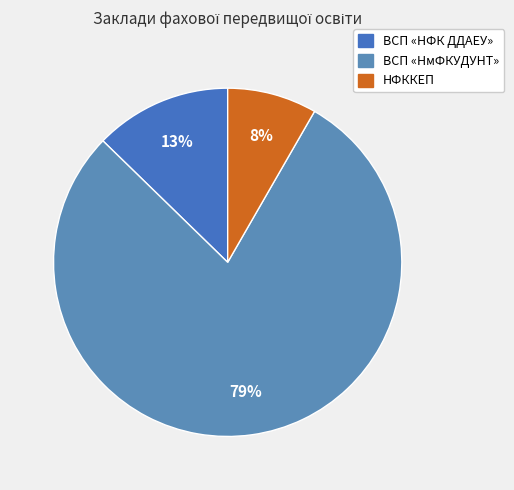

To the nearest percent, what is the difference between the largest and smallest slice percentages?

71%